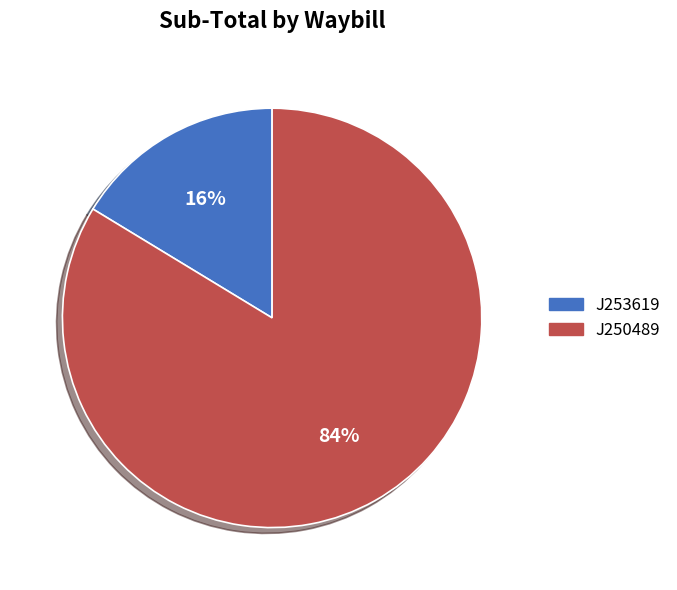

The J250489 slice represents 84% of the pie. True or false?

True